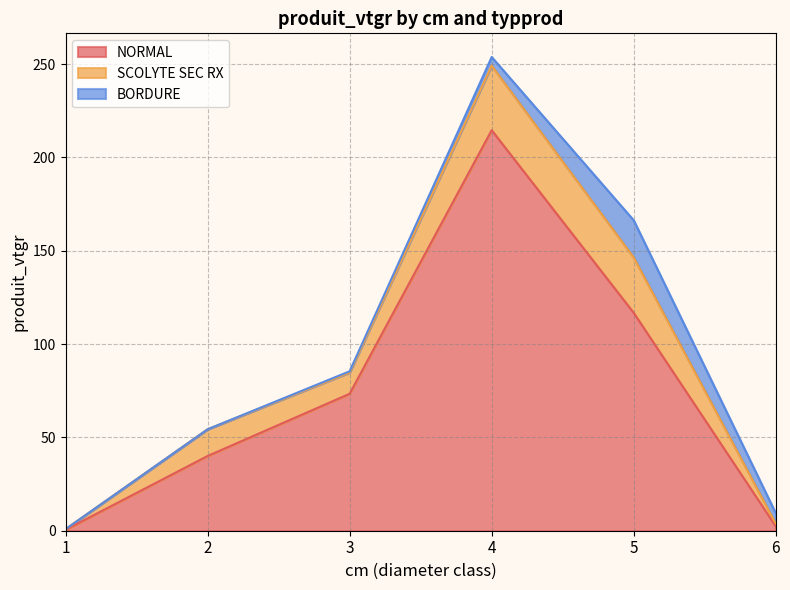

What value does the SCOLYTE SEC RX series have at 2?

14.3